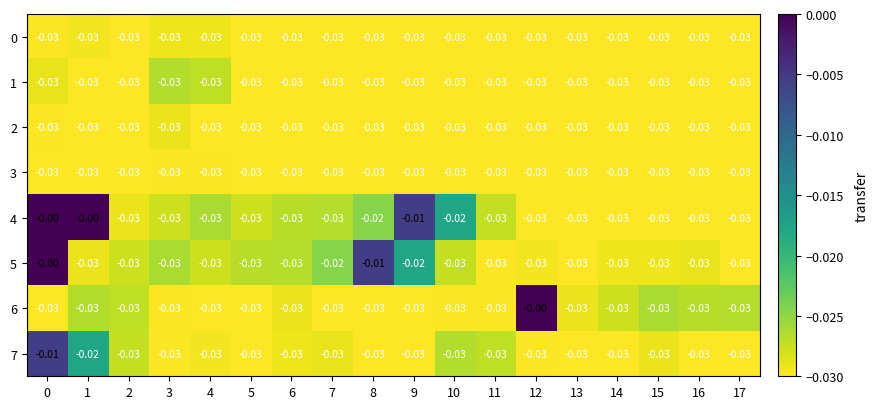

List the series in order of their peak value, lowest first.

3, 0, 2, 1, 7, 4, 5, 6